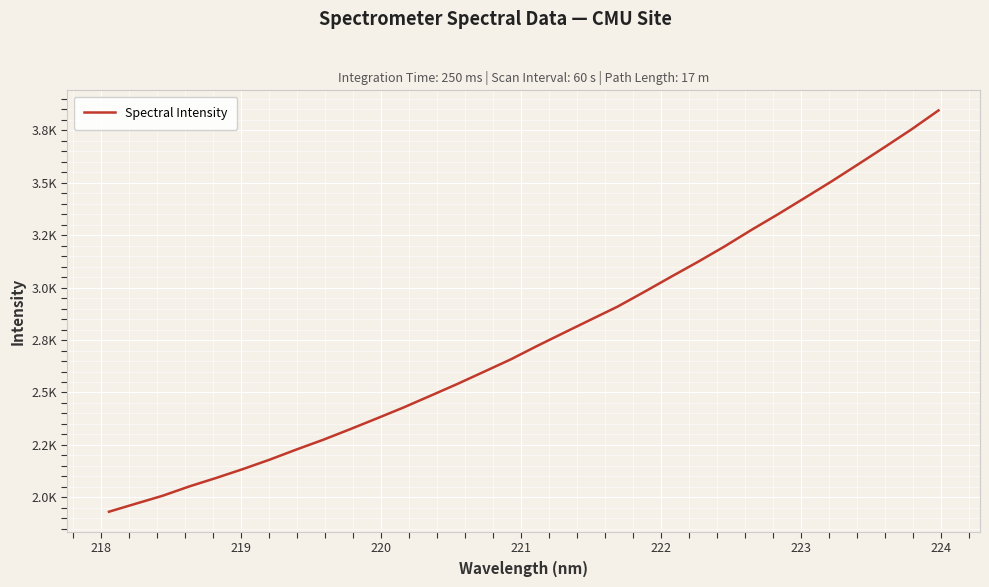

Does the chart have visible grid lines?

Yes